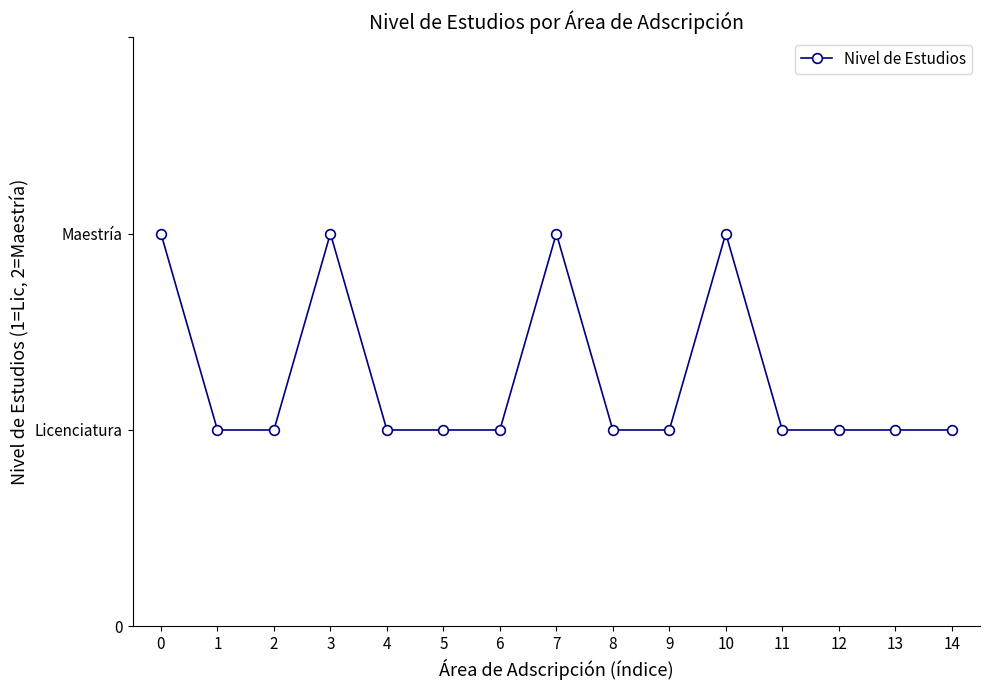

Is this an area chart (filled region under the line)?

No